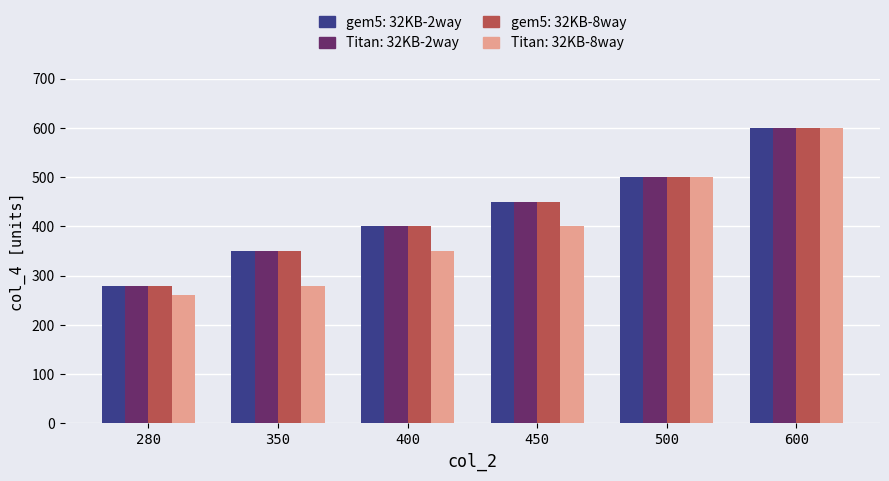

How many values in the Titan: 32KB-2way series are below 450?

3